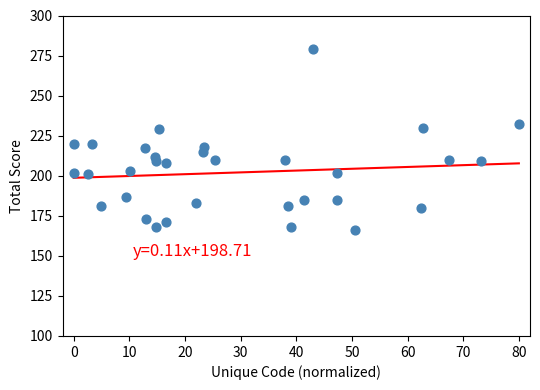

What is the range of Y values (max minus min)?

113